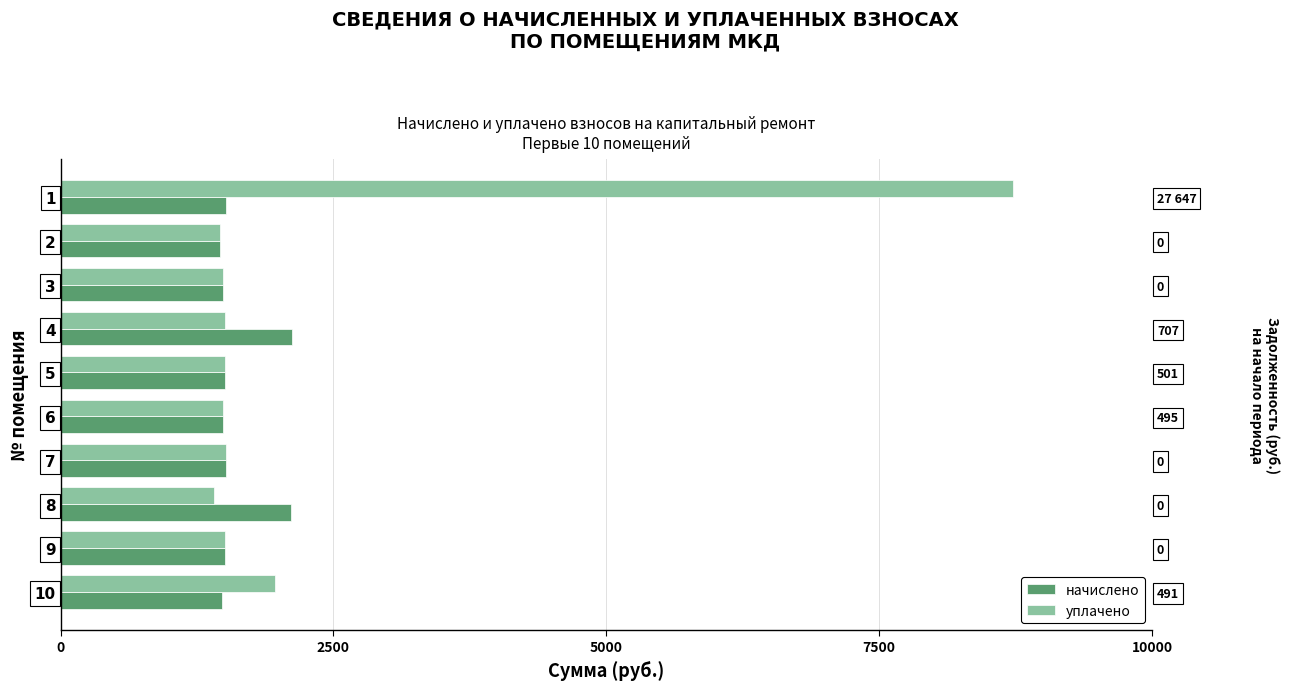

Rank the series at 9 from highest to lowest value.

начислено, уплачено